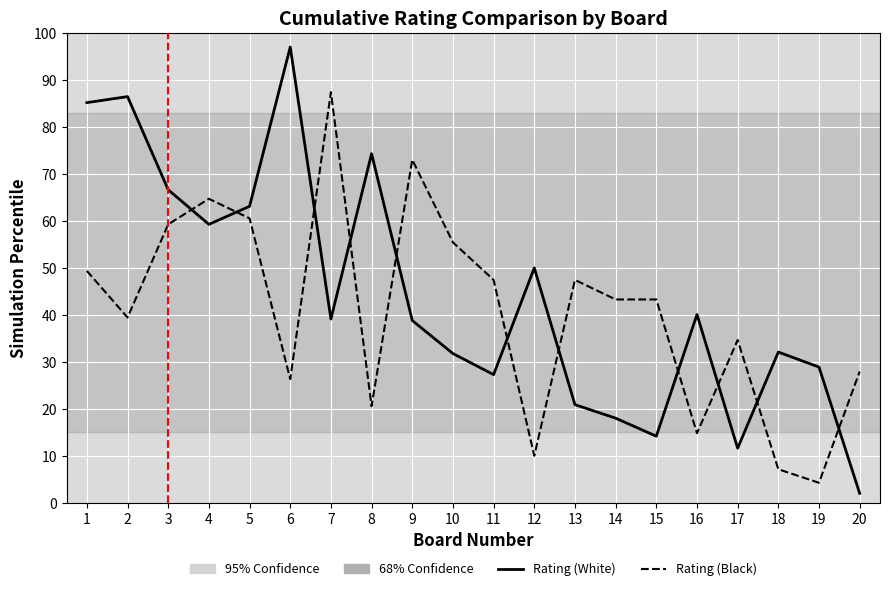

True or false: Rating (White) and Rating (Black) intersect in this chart.

True